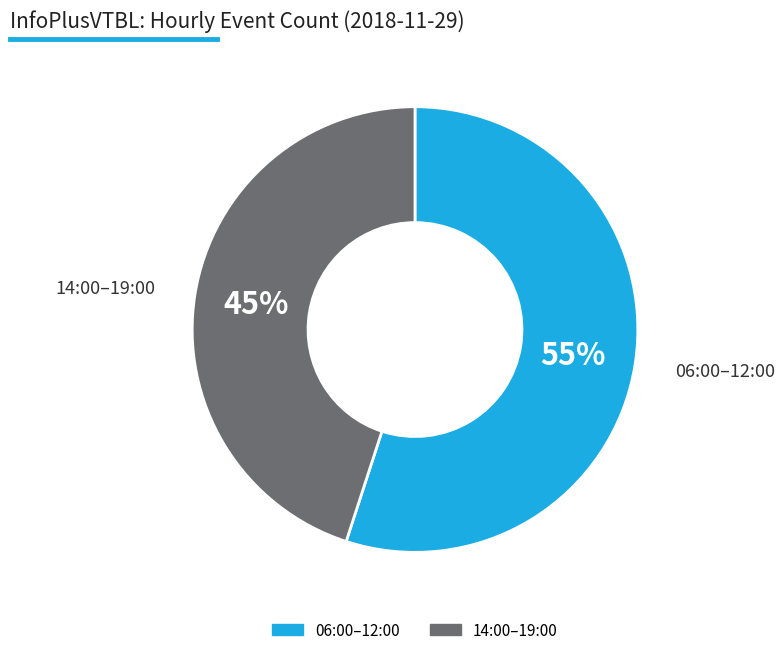

To the nearest percent, what is the average slice percentage?

50%